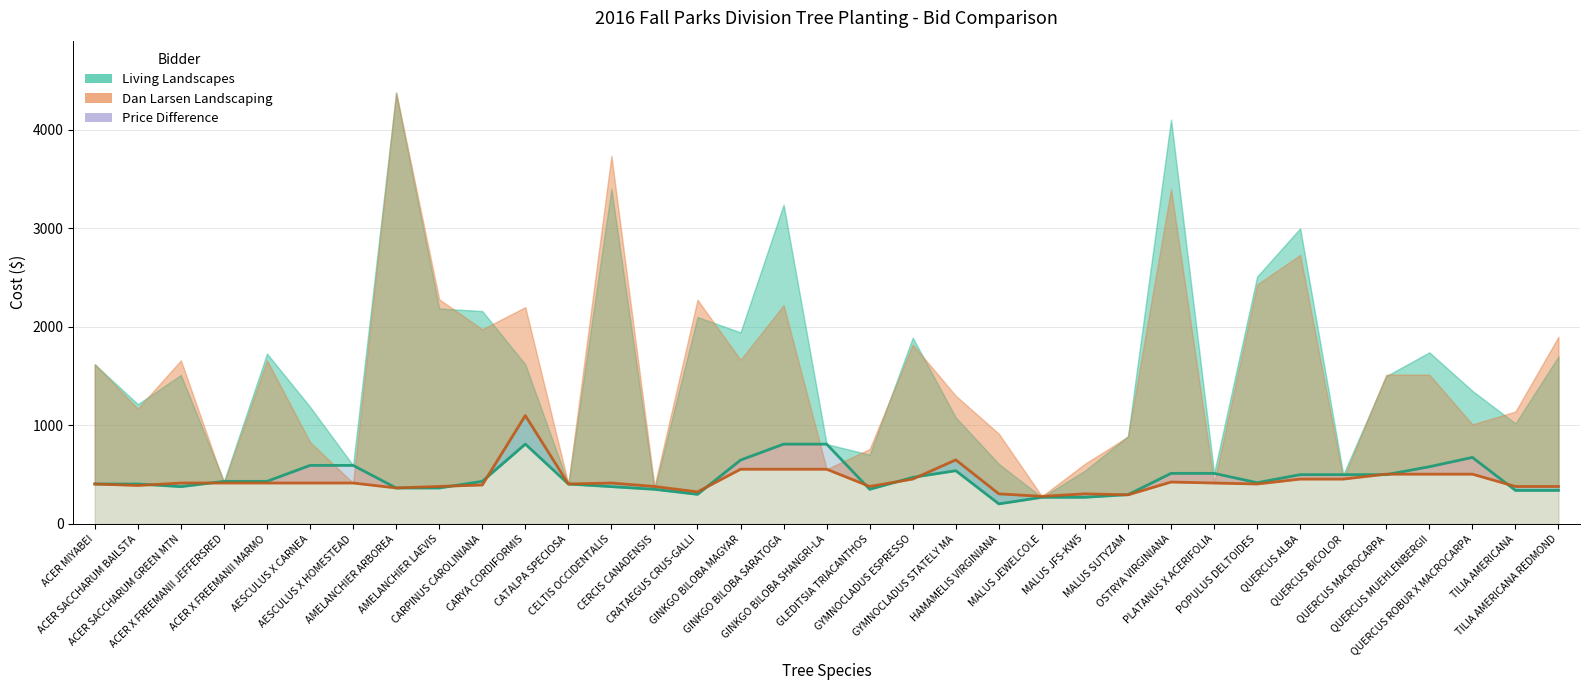

The value of Living Landscapes (Unit Price) at GINKGO BILOBA SARATOGA is 810.0. True or false?

True